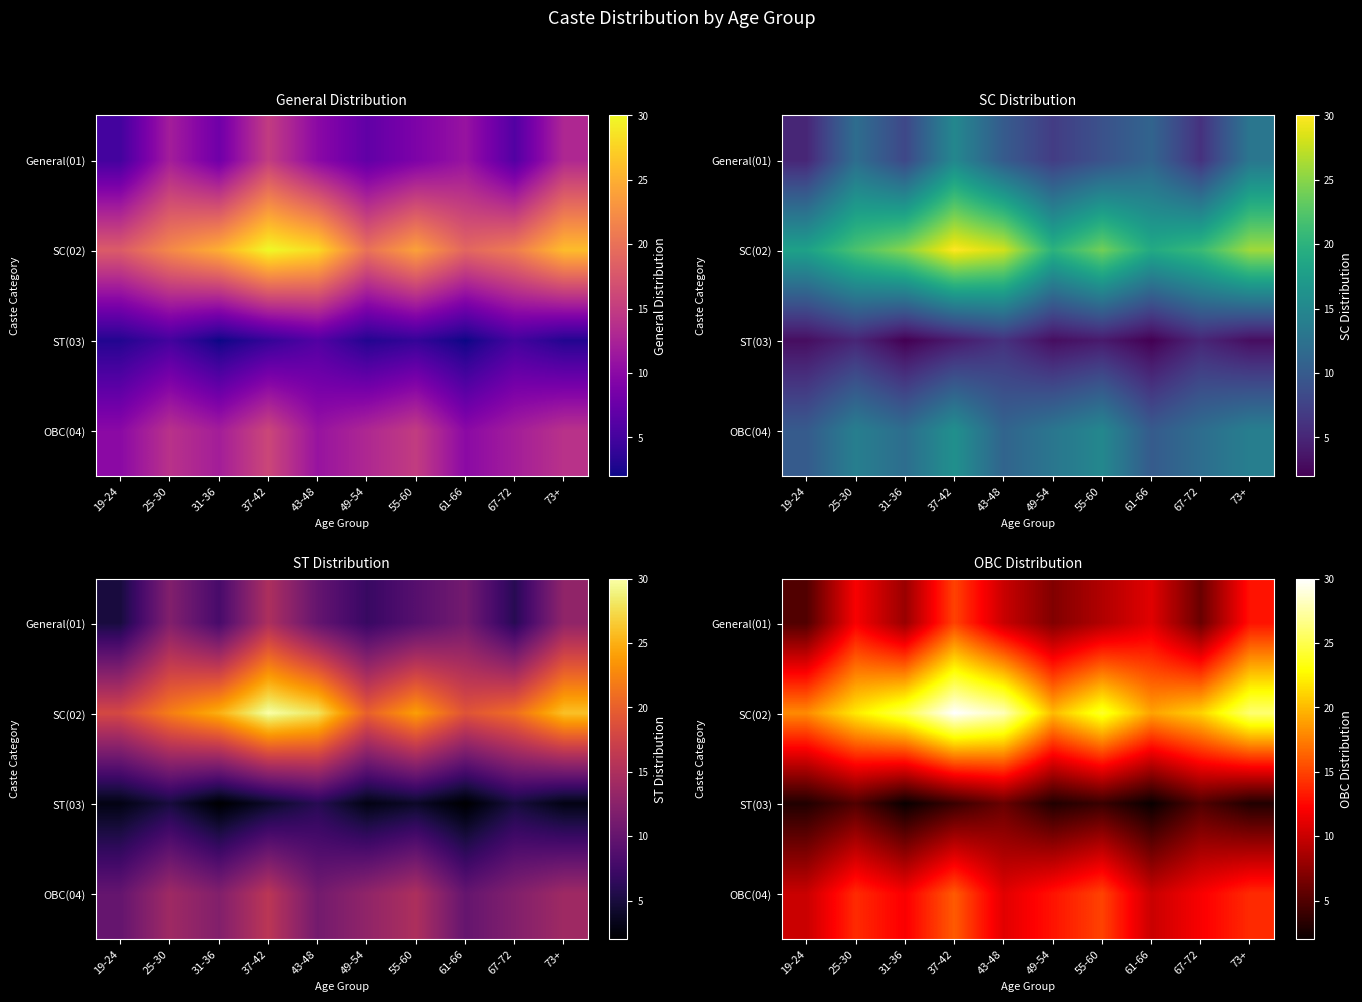

What is the smallest value displayed?

2